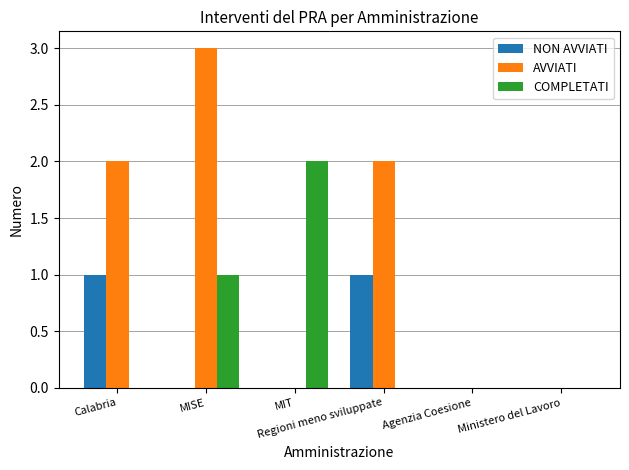

Reading right to left, transcribe all the data shown in this chart.

NON AVVIATI: 0	0	1	0	0	1
AVVIATI: 0	0	2	0	3	2
COMPLETATI: 0	0	0	2	1	0